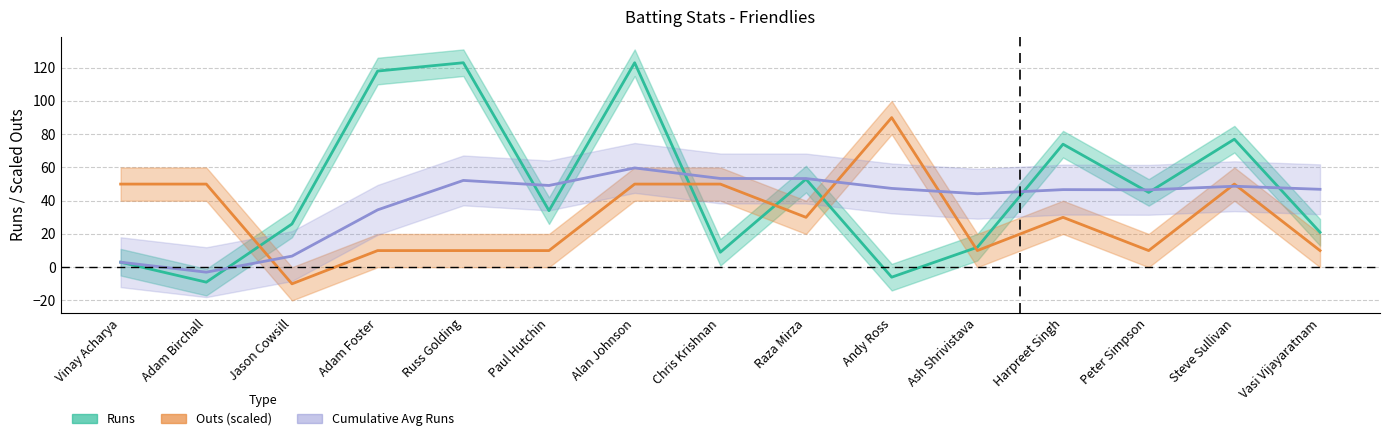

How many times do Runs and Outs (scaled) cross each other?

5